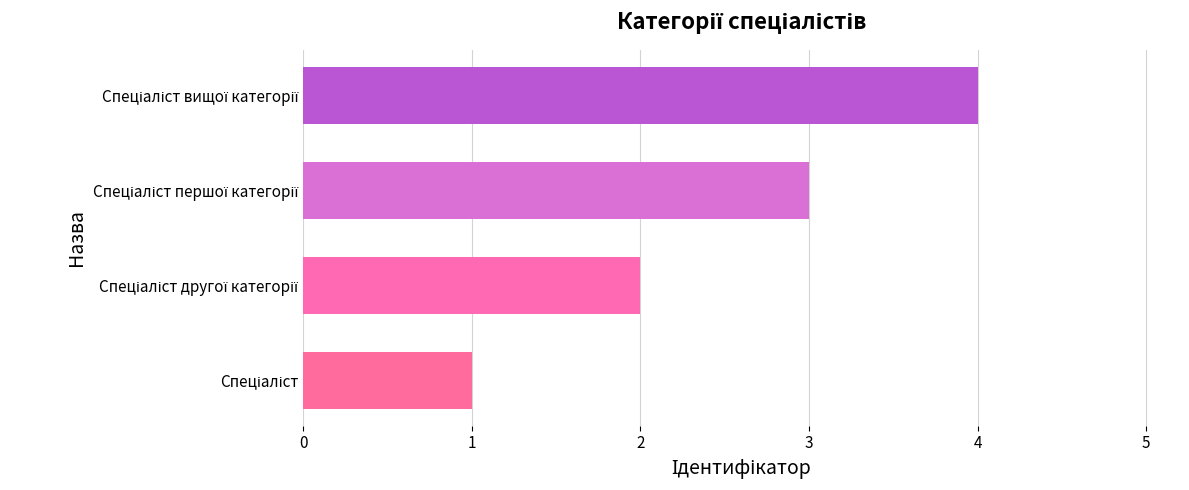

What is the smallest value displayed?

1